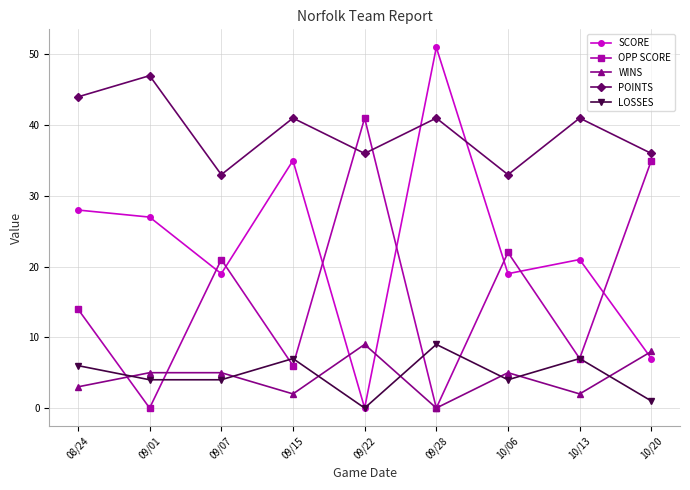

True or false: SCORE has a value of 27 at 09/01.

True